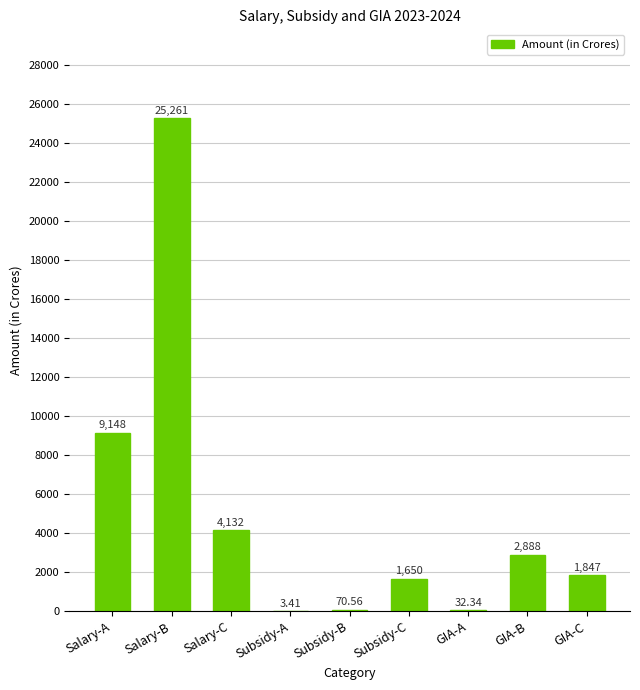

Approximately how many times larger is the value at Salary-B compared to GIA-C?

13.7